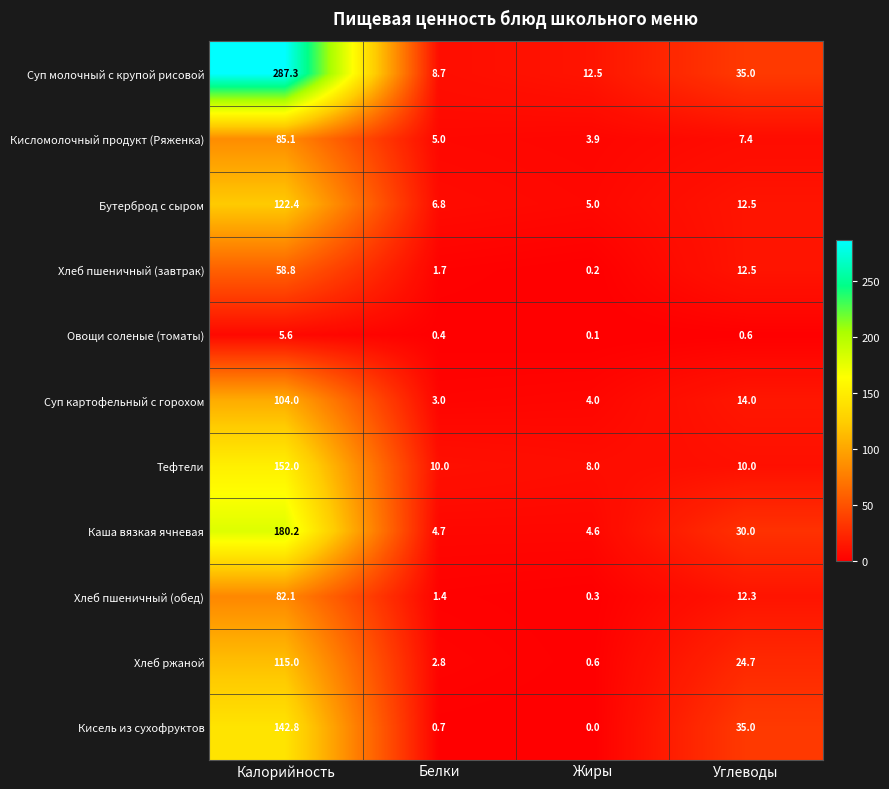

True or false: Хлеб пшеничный (завтрак) has a value of 0.2 at Жиры.

True